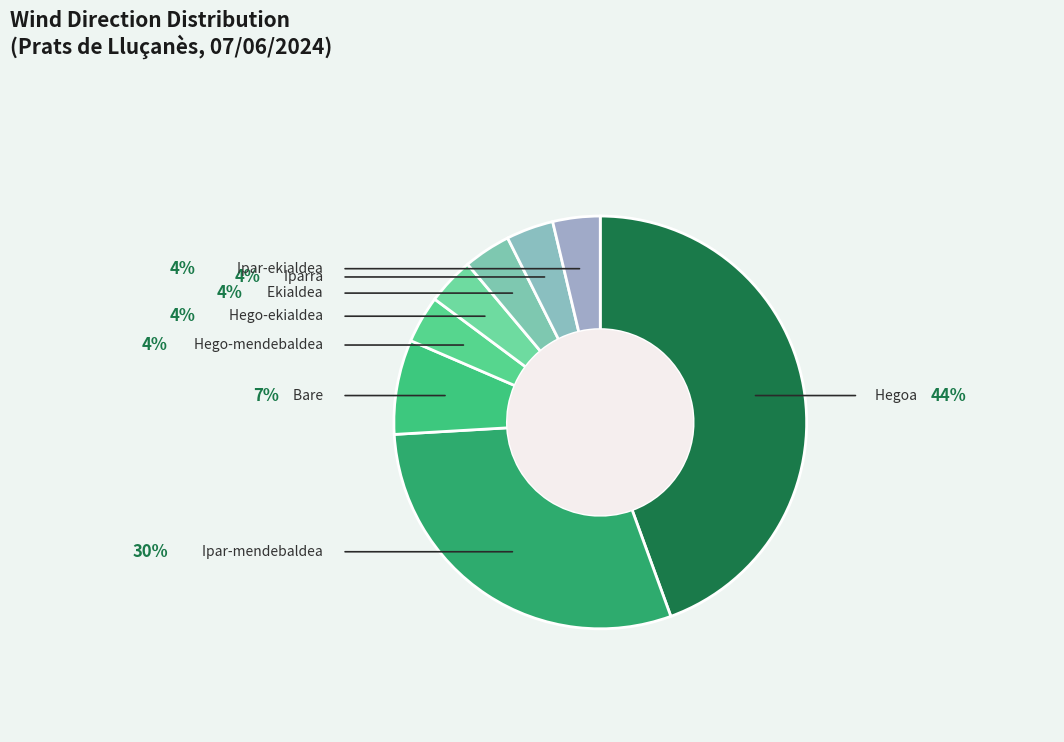

Count the number of slices in the pie.

8